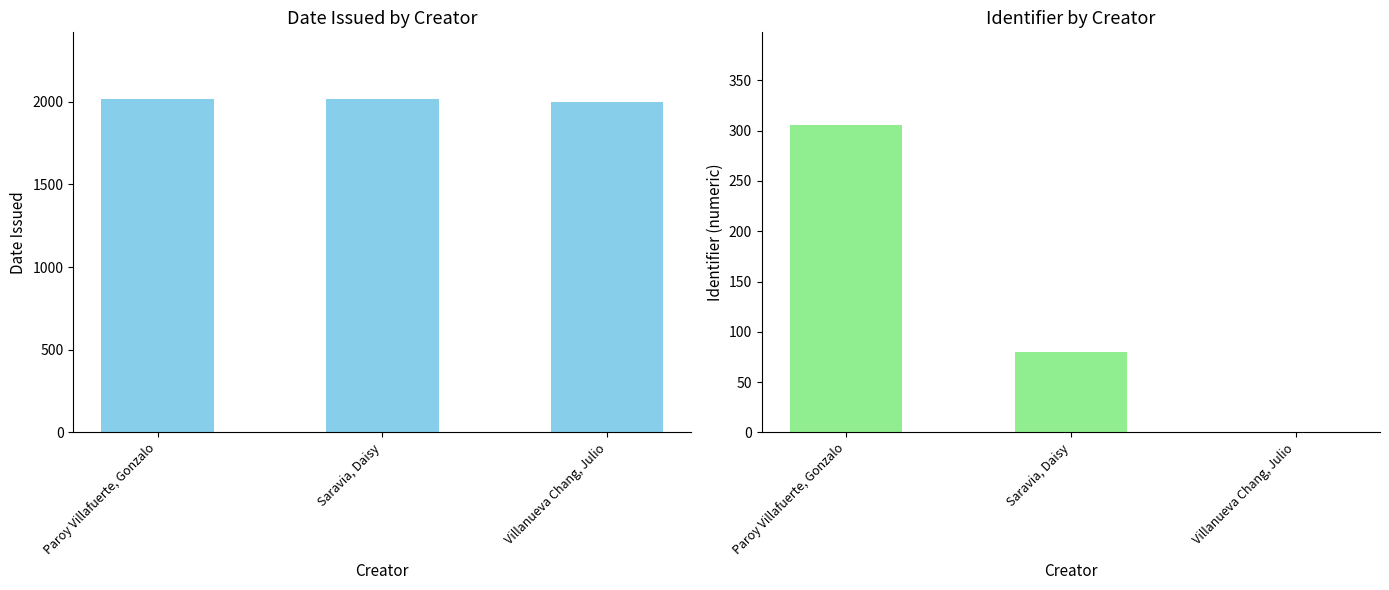

What is the maximum value shown in the chart?

2017